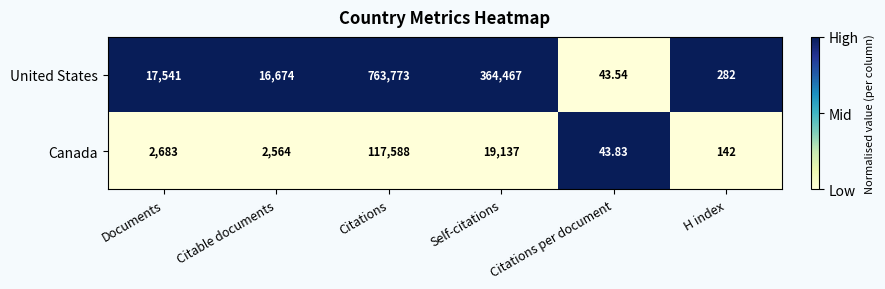

How many data points in United States are less than 17541?

3